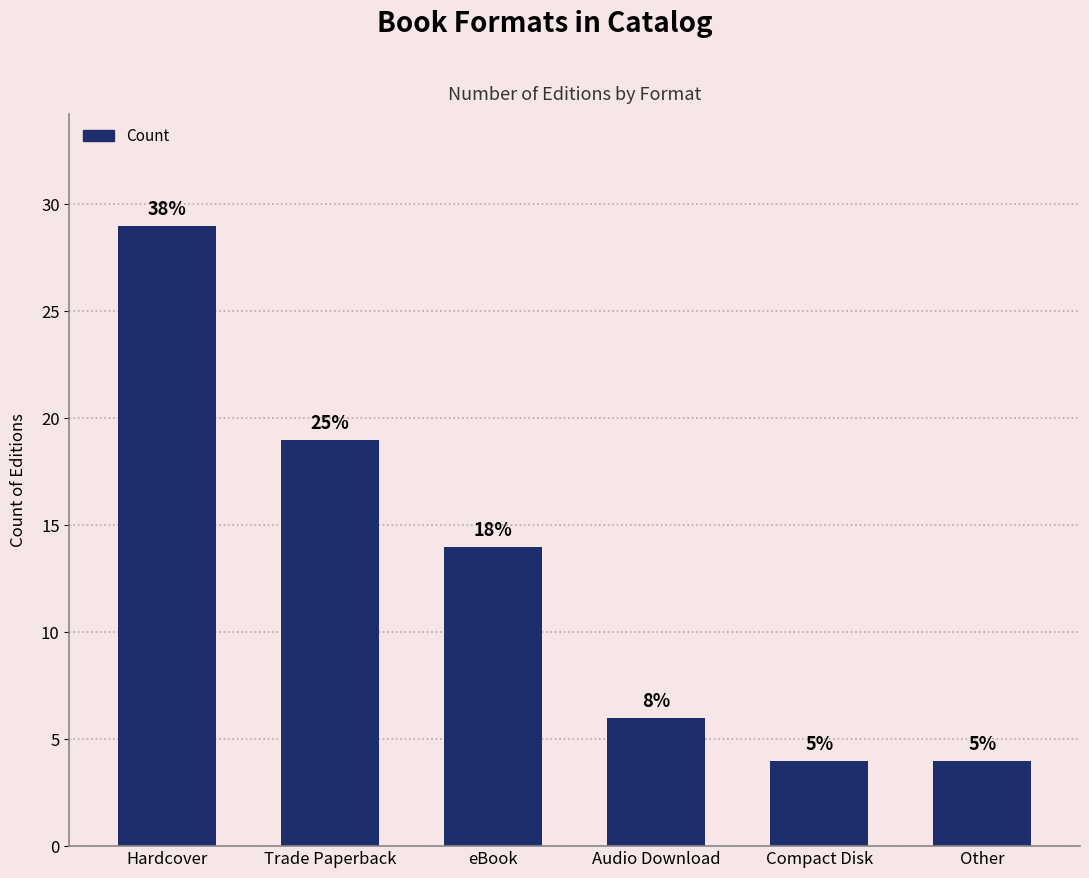

Are the bars horizontal?

No